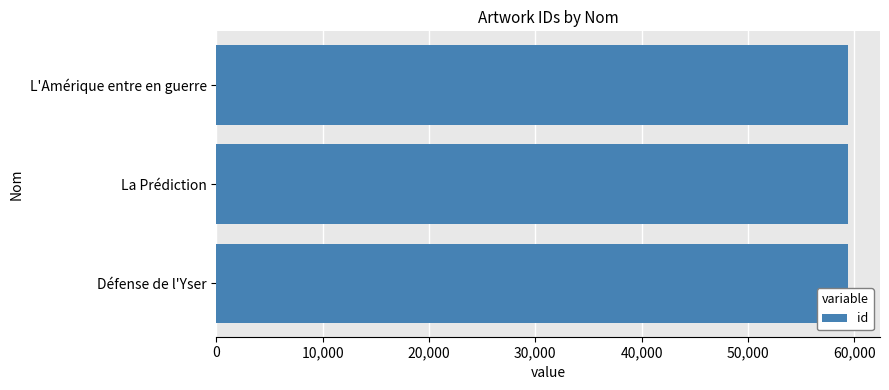

What is the minimum value shown in the chart?

59450